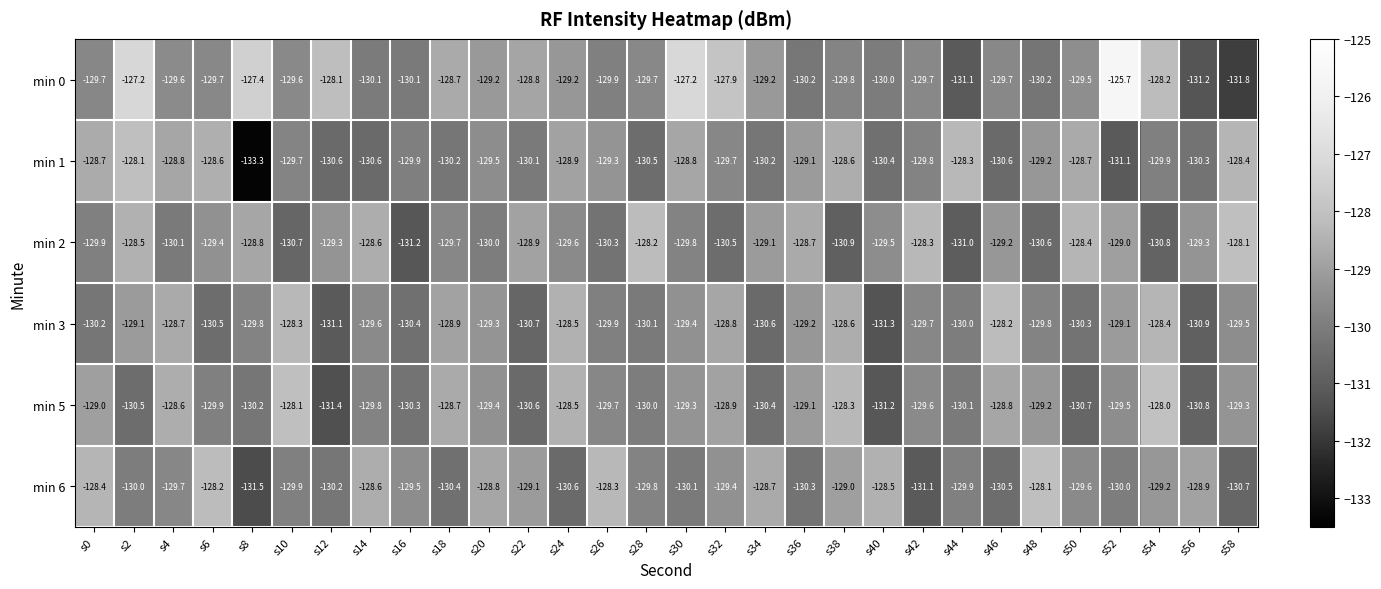

Count the number of categories in the chart.

30